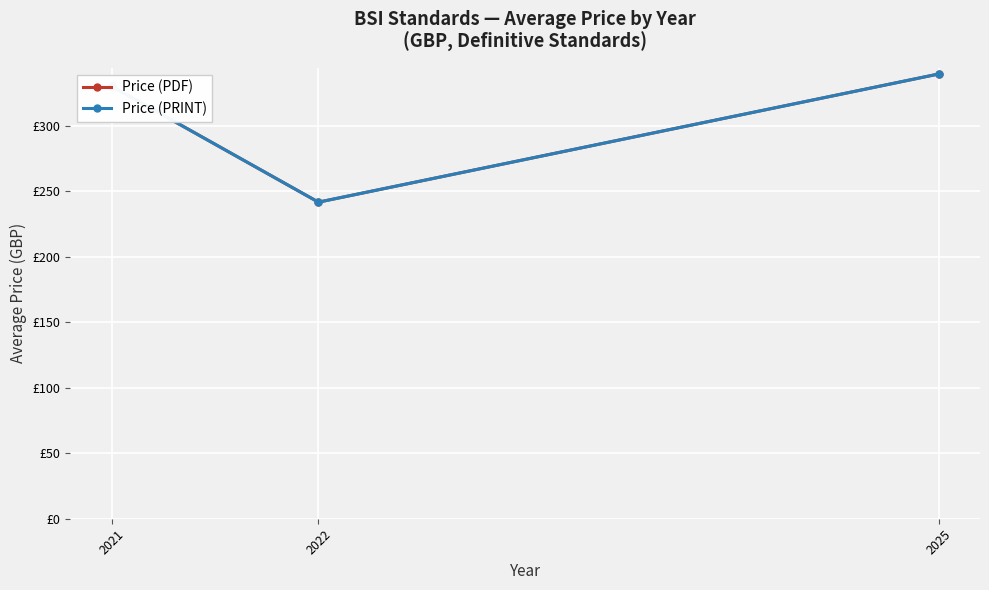

How many lines are shown in the chart?

2